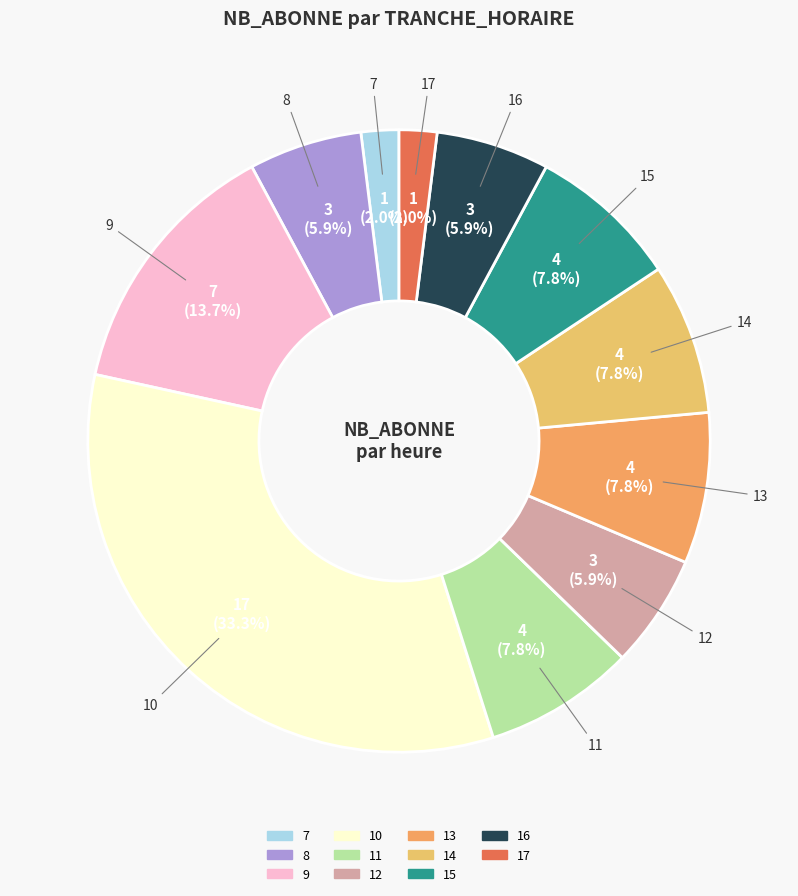

What percentage is NOT represented by 13?

92.2%